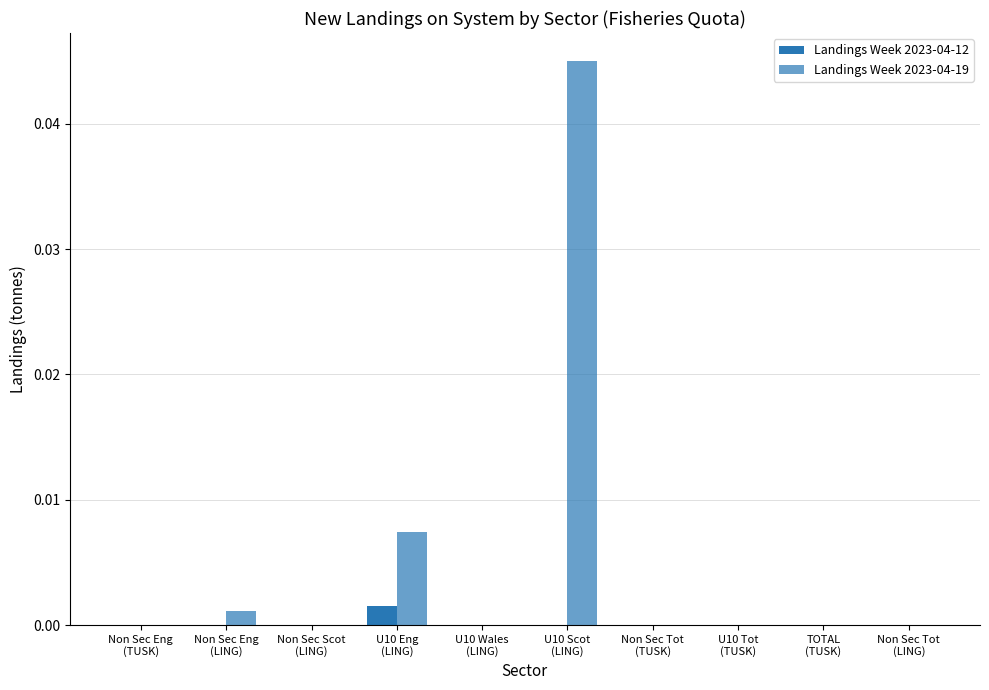

Which category has the highest value in the Landings Week 2023-04-12 series?

U10 Eng
(LING)